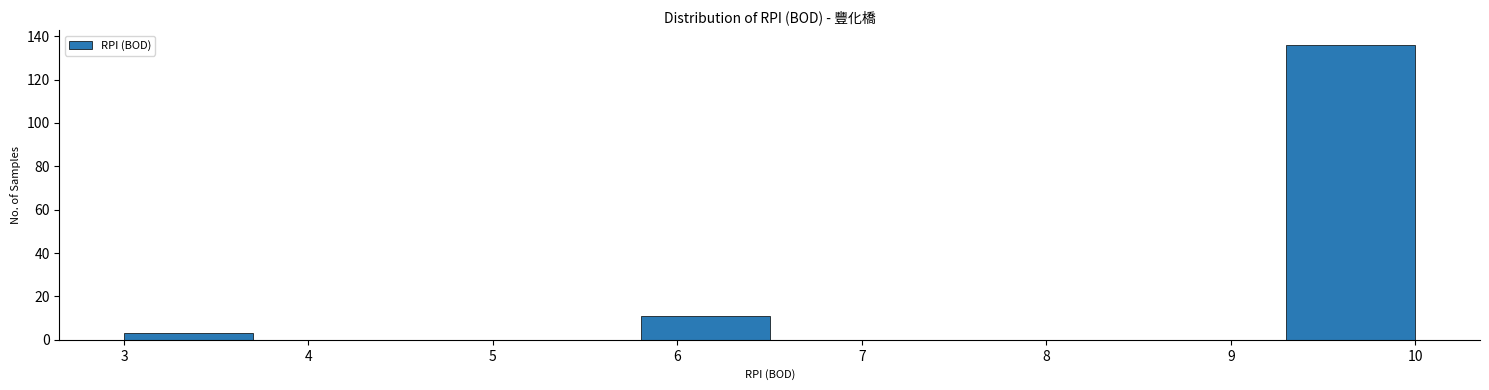

How tall is the bar that spans 3.0 to 3.7 on the x-axis? The values are not printed on the chart, so give them approximately, as read against the axis.

4